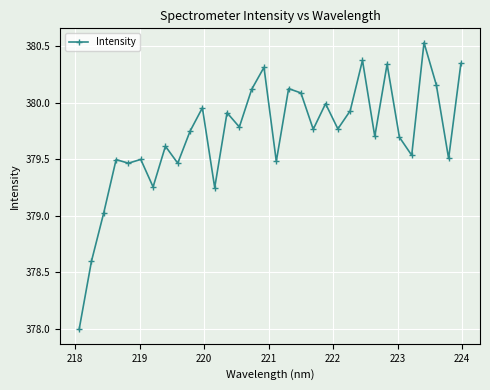

What is the difference between the maximum and minimum values?

2.5